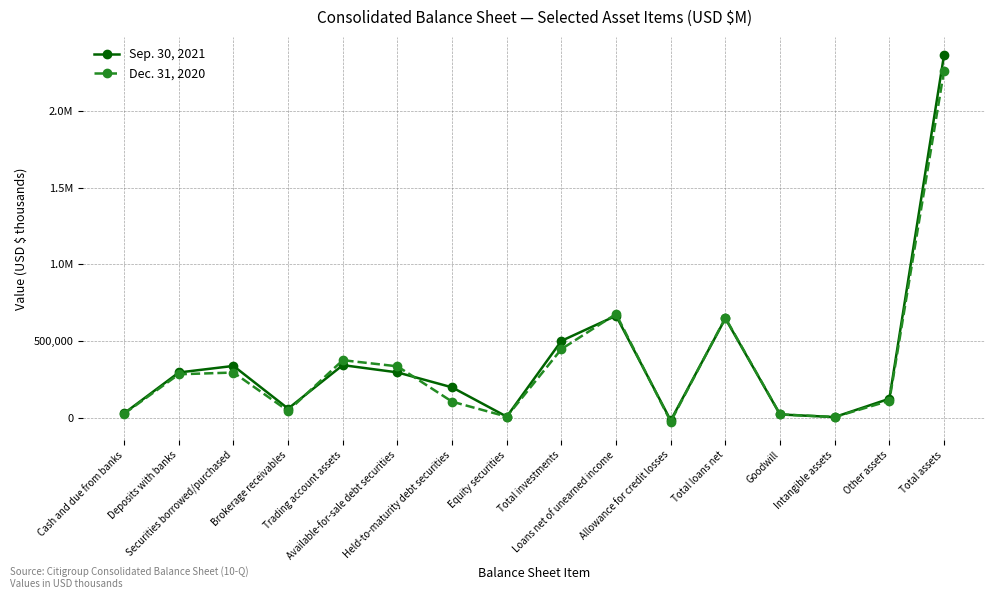

Is this an area chart (filled region under the line)?

No